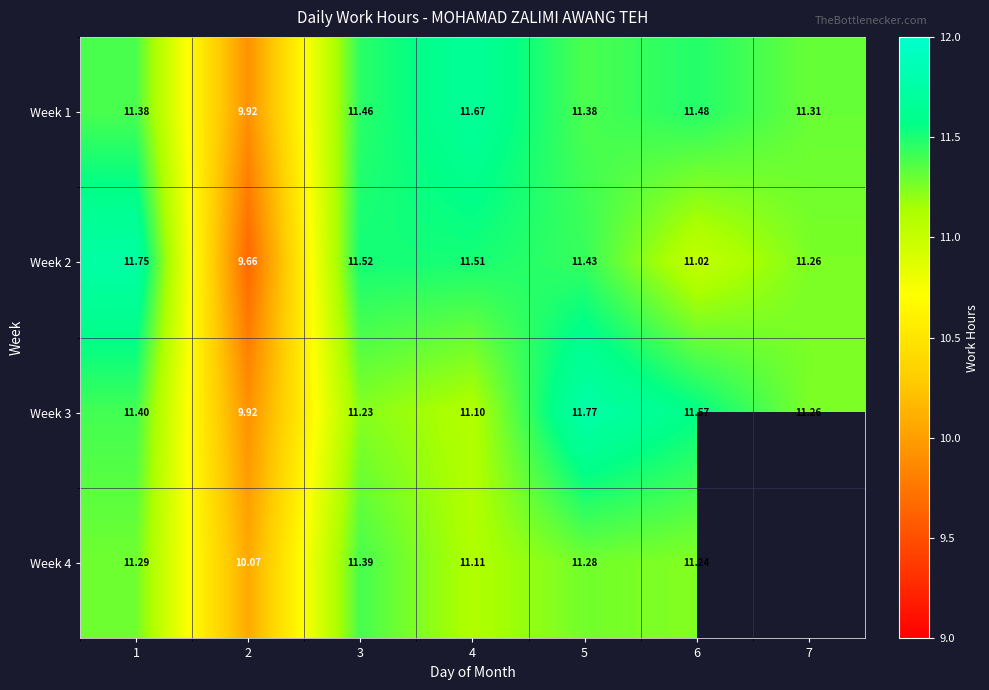

What is the minimum value for Week 1?

9.9